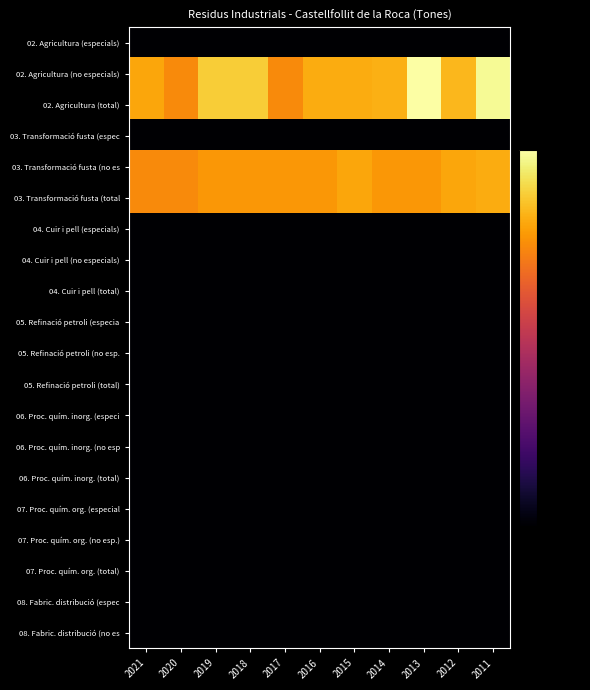

Reading right to left, list all the values displayed in this chart.

02. Agricultura (especials): 2011=-70.0	2012=-70.0	2013=-70.0	2014=-70.0	2015=-70.0	2016=-70.0	2017=-70.0	2018=-70.0	2019=-70.0	2020=-70.0	2021=-70.0
02. Agricultura (no especials): 2011=-1.2	2012=-11.4	2013=0.0	2014=-12.4	2015=-13.1	2016=-13.1	2017=-17.9	2018=-8.3	2019=-8.3	2020=-17.9	2021=-13.9
02. Agricultura (total): 2011=-1.2	2012=-11.4	2013=0.0	2014=-12.4	2015=-13.1	2016=-13.1	2017=-17.9	2018=-8.3	2019=-8.3	2020=-17.9	2021=-13.9
03. Transformació fusta (espec: 2011=-70.0	2012=-70.0	2013=-70.0	2014=-70.0	2015=-70.0	2016=-70.0	2017=-70.0	2018=-70.0	2019=-70.0	2020=-70.0	2021=-70.0
03. Transformació fusta (no es: 2011=-13.1	2012=-13.9	2013=-16.1	2014=-16.1	2015=-13.9	2016=-16.1	2017=-16.1	2018=-16.1	2019=-16.1	2020=-17.9	2021=-17.9
03. Transformació fusta (total: 2011=-13.1	2012=-13.9	2013=-16.1	2014=-16.1	2015=-13.9	2016=-16.1	2017=-16.1	2018=-16.1	2019=-16.1	2020=-17.9	2021=-17.9
04. Cuir i pell (especials): 2011=-70.0	2012=-70.0	2013=-70.0	2014=-70.0	2015=-70.0	2016=-70.0	2017=-70.0	2018=-70.0	2019=-70.0	2020=-70.0	2021=-70.0
04. Cuir i pell (no especials): 2011=-70.0	2012=-70.0	2013=-70.0	2014=-70.0	2015=-70.0	2016=-70.0	2017=-70.0	2018=-70.0	2019=-70.0	2020=-70.0	2021=-70.0
04. Cuir i pell (total): 2011=-70.0	2012=-70.0	2013=-70.0	2014=-70.0	2015=-70.0	2016=-70.0	2017=-70.0	2018=-70.0	2019=-70.0	2020=-70.0	2021=-70.0
05. Refinació petroli (especia: 2011=-70.0	2012=-70.0	2013=-70.0	2014=-70.0	2015=-70.0	2016=-70.0	2017=-70.0	2018=-70.0	2019=-70.0	2020=-70.0	2021=-70.0
05. Refinació petroli (no esp.: 2011=-70.0	2012=-70.0	2013=-70.0	2014=-70.0	2015=-70.0	2016=-70.0	2017=-70.0	2018=-70.0	2019=-70.0	2020=-70.0	2021=-70.0
05. Refinació petroli (total): 2011=-70.0	2012=-70.0	2013=-70.0	2014=-70.0	2015=-70.0	2016=-70.0	2017=-70.0	2018=-70.0	2019=-70.0	2020=-70.0	2021=-70.0
06. Proc. quím. inorg. (especi: 2011=-70.0	2012=-70.0	2013=-70.0	2014=-70.0	2015=-70.0	2016=-70.0	2017=-70.0	2018=-70.0	2019=-70.0	2020=-70.0	2021=-70.0
06. Proc. quím. inorg. (no esp: 2011=-70.0	2012=-70.0	2013=-70.0	2014=-70.0	2015=-70.0	2016=-70.0	2017=-70.0	2018=-70.0	2019=-70.0	2020=-70.0	2021=-70.0
06. Proc. quím. inorg. (total): 2011=-70.0	2012=-70.0	2013=-70.0	2014=-70.0	2015=-70.0	2016=-70.0	2017=-70.0	2018=-70.0	2019=-70.0	2020=-70.0	2021=-70.0
07. Proc. quím. org. (especial: 2011=-70.0	2012=-70.0	2013=-70.0	2014=-70.0	2015=-70.0	2016=-70.0	2017=-70.0	2018=-70.0	2019=-70.0	2020=-70.0	2021=-70.0
07. Proc. quím. org. (no esp.): 2011=-70.0	2012=-70.0	2013=-70.0	2014=-70.0	2015=-70.0	2016=-70.0	2017=-70.0	2018=-70.0	2019=-70.0	2020=-70.0	2021=-70.0
07. Proc. quím. org. (total): 2011=-70.0	2012=-70.0	2013=-70.0	2014=-70.0	2015=-70.0	2016=-70.0	2017=-70.0	2018=-70.0	2019=-70.0	2020=-70.0	2021=-70.0
08. Fabric. distribució (espec: 2011=-70.0	2012=-70.0	2013=-70.0	2014=-70.0	2015=-70.0	2016=-70.0	2017=-70.0	2018=-70.0	2019=-70.0	2020=-70.0	2021=-70.0
08. Fabric. distribució (no es: 2011=-70.0	2012=-70.0	2013=-70.0	2014=-70.0	2015=-70.0	2016=-70.0	2017=-70.0	2018=-70.0	2019=-70.0	2020=-70.0	2021=-70.0